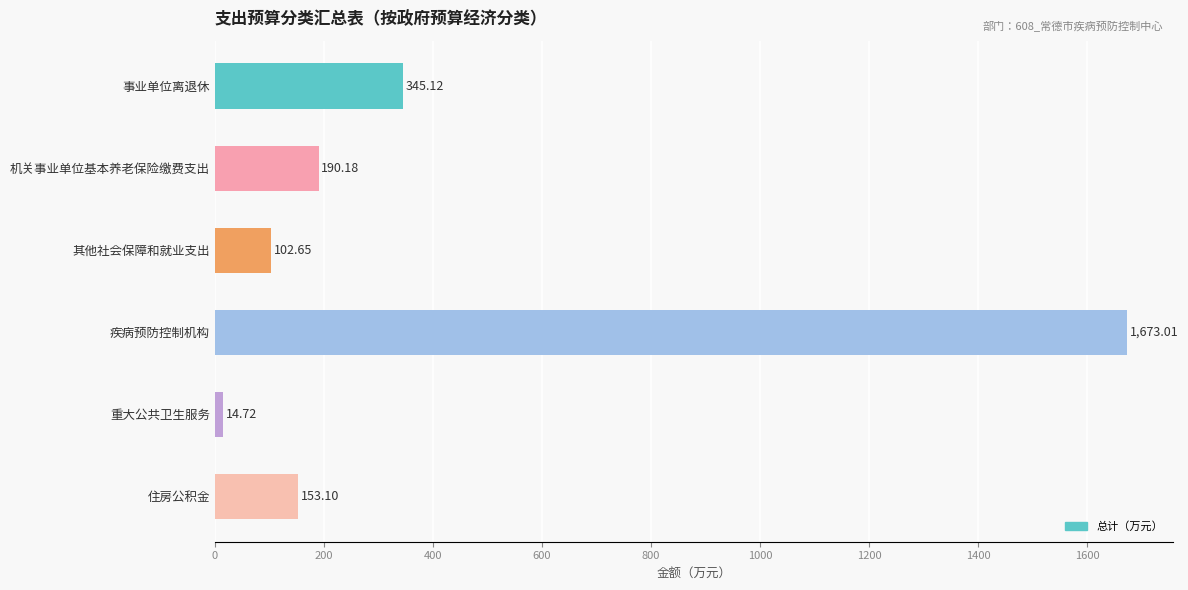

What is the label of the 3rd bar from the top?

其他社会保障和就业支出